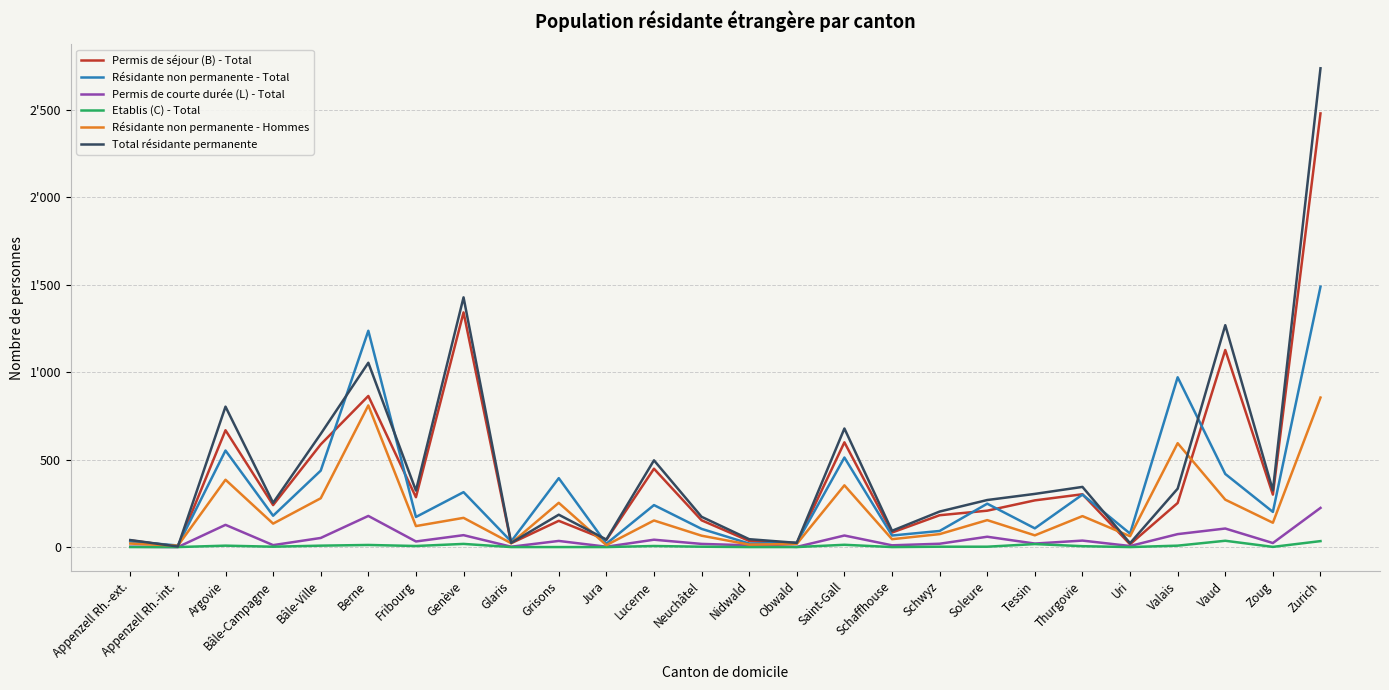

Does the chart have visible grid lines?

Yes